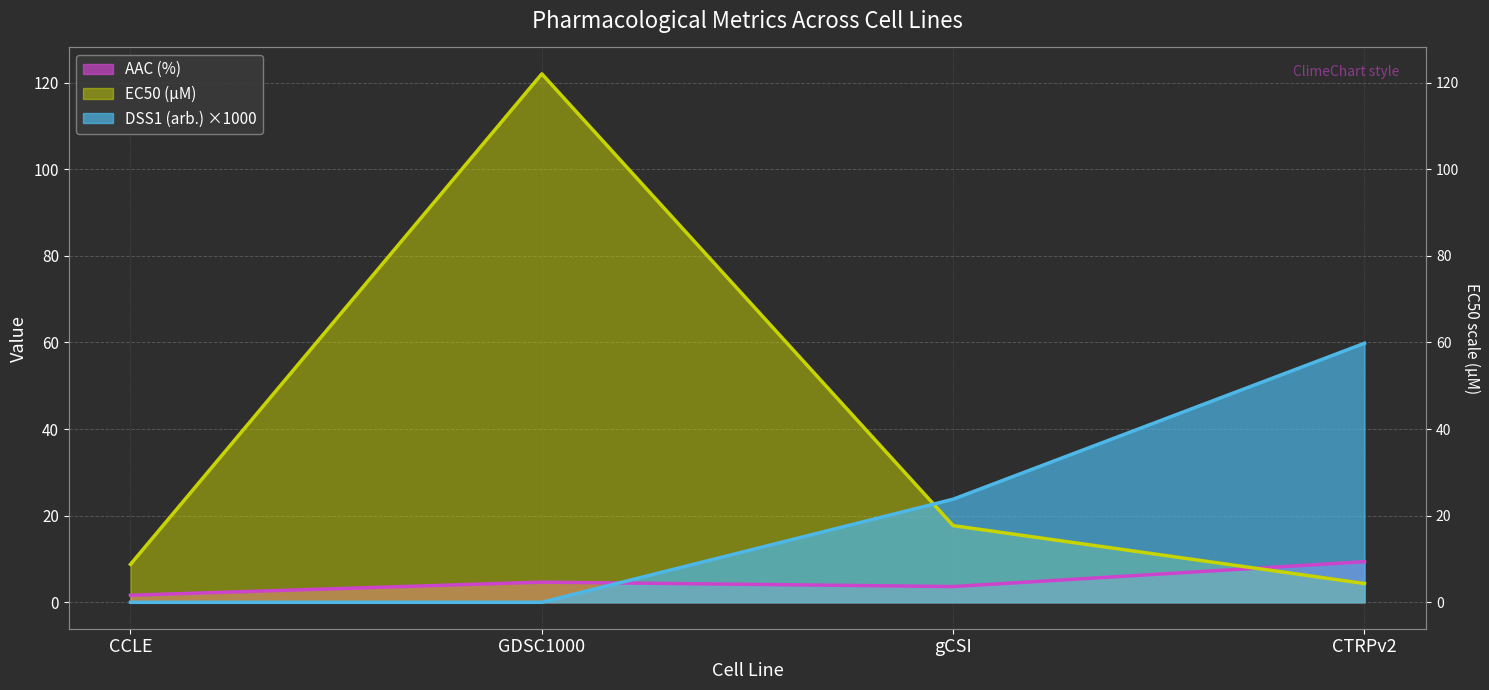

What is the value of the AAC (%) point at the 3rd from the left?

3.6